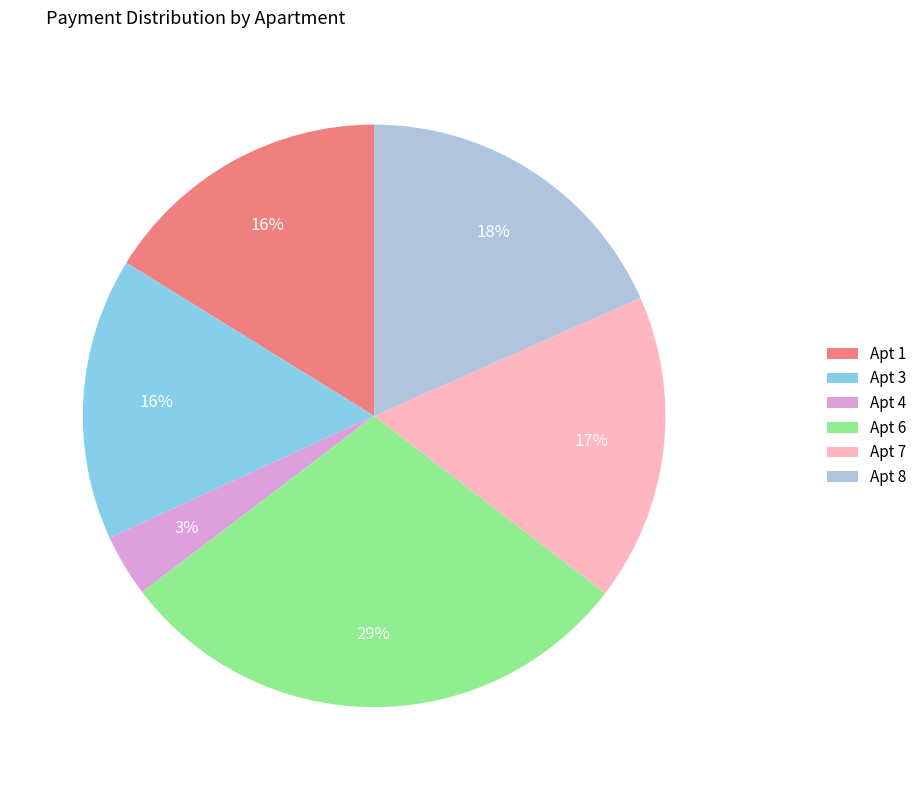

Which slice is the largest?

Apt 6